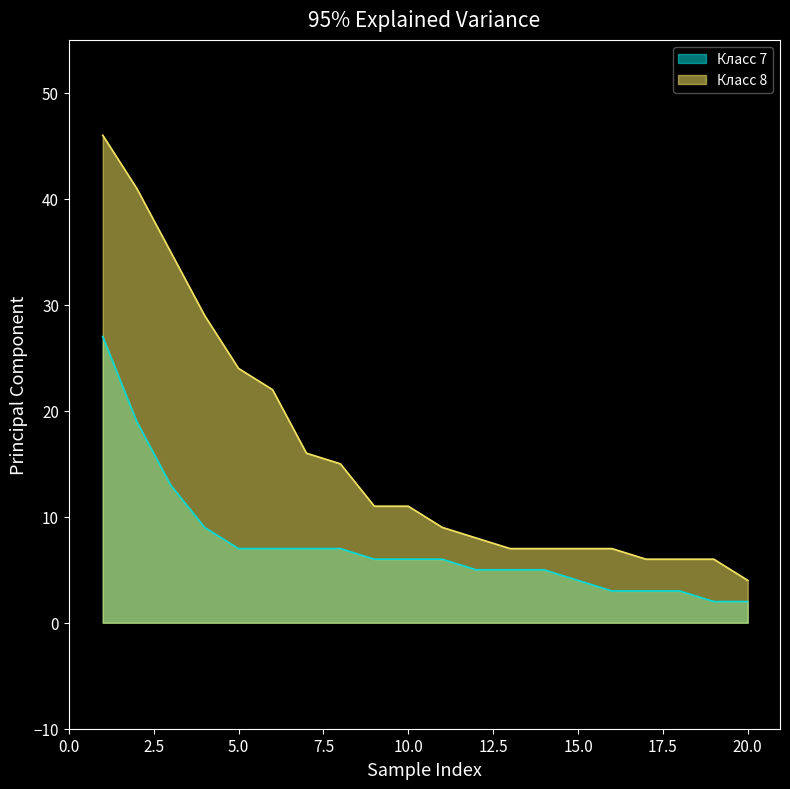

How many values in the Класс 8 series exceed 11?

8